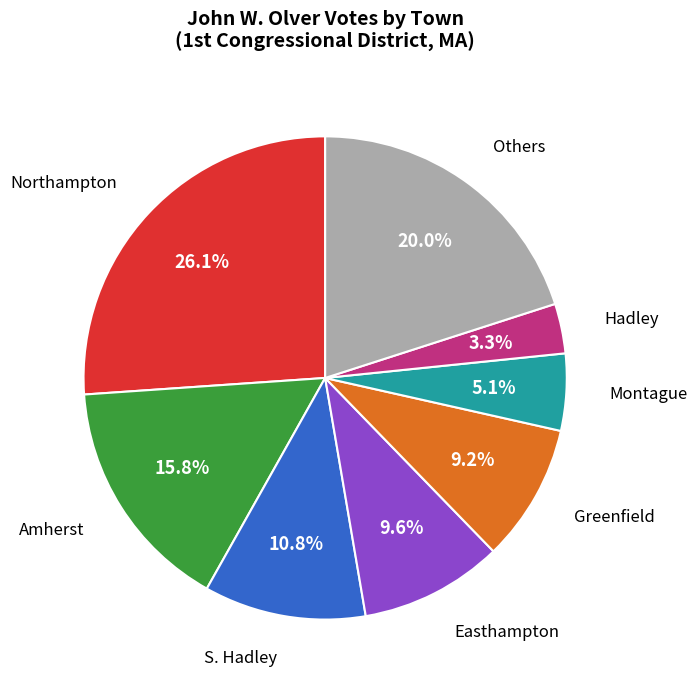

Is there a majority slice in this chart?

No